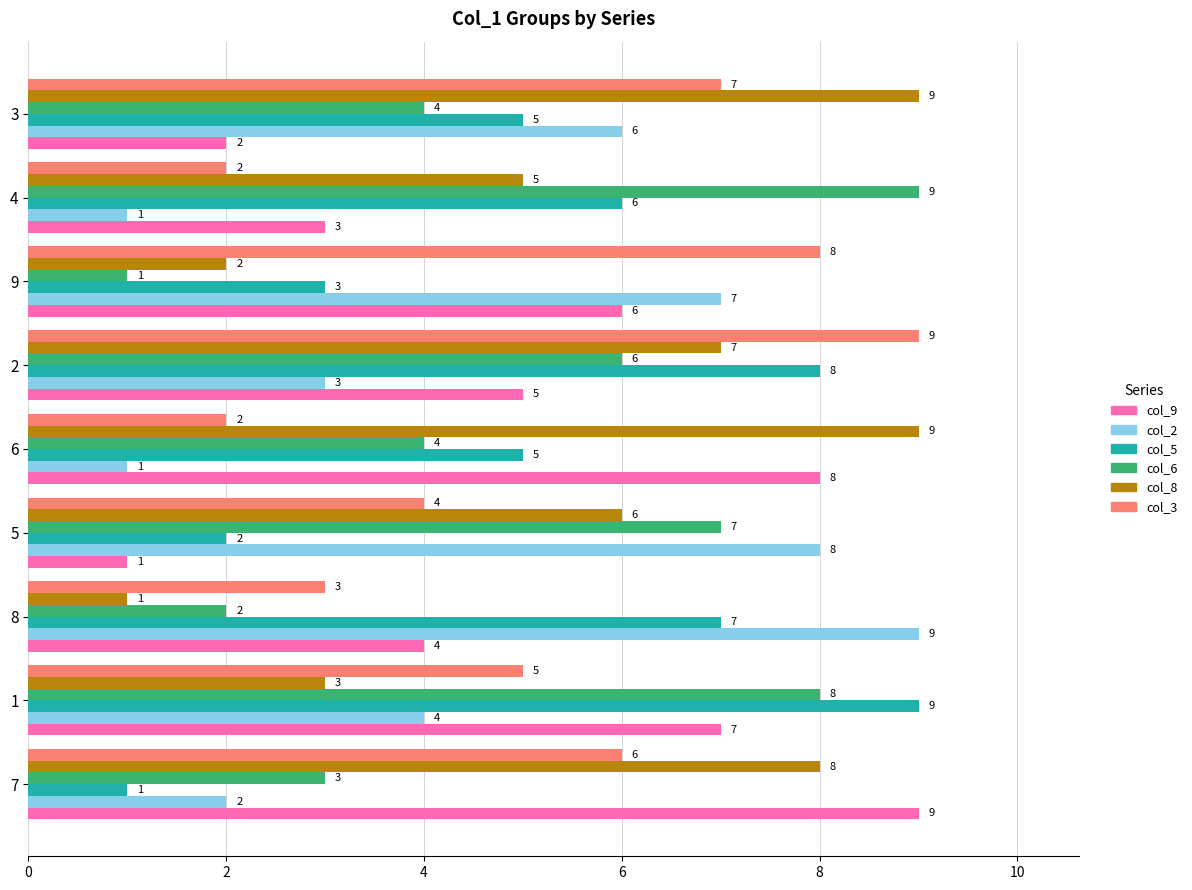

Where is col_8 nearest to the value 5?

4